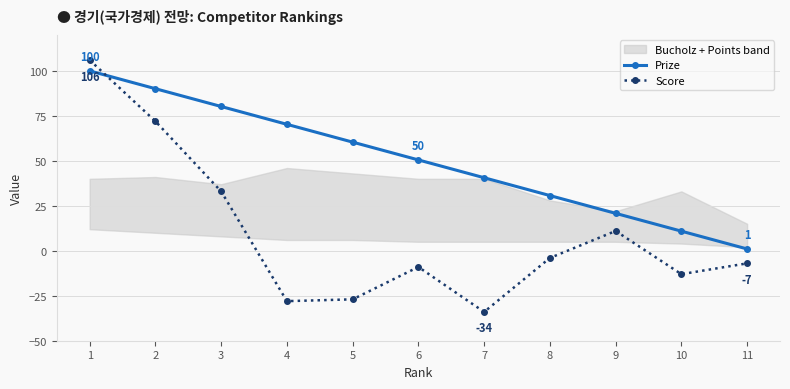

How many intersections are there between Prize and Score?

1